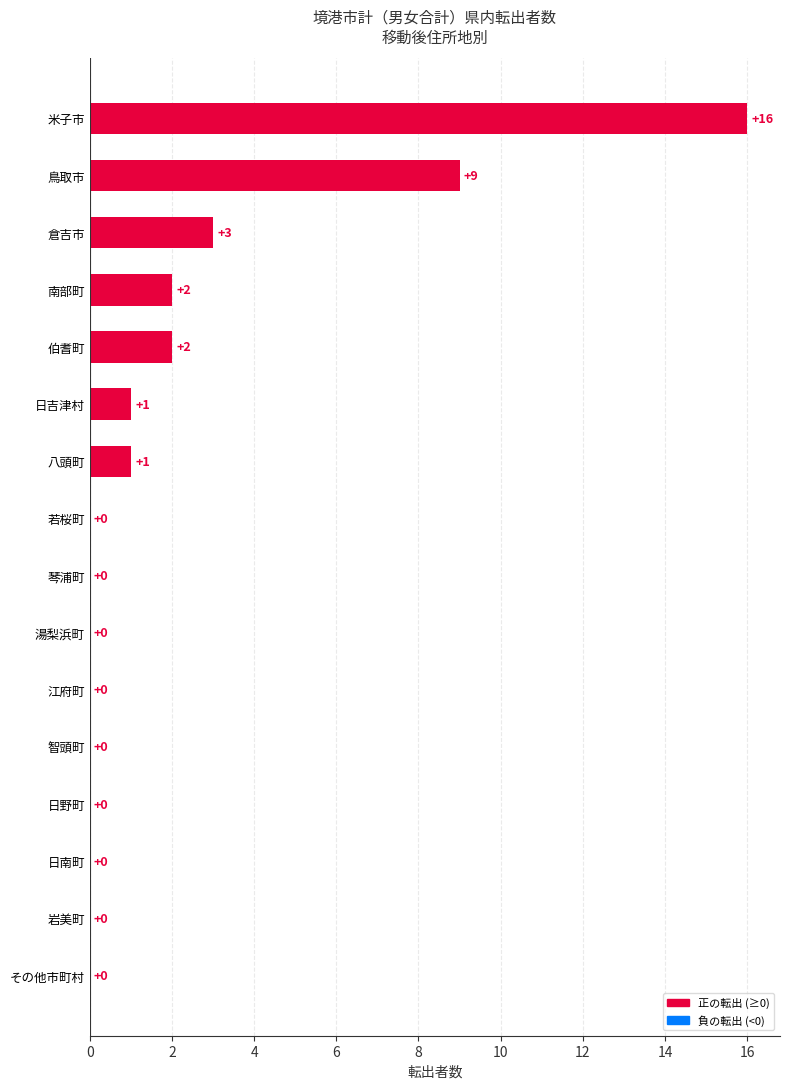

Reading top to bottom, list all the values displayed in this chart.

米子市=16	鳥取市=9	倉吉市=3	南部町=2	伯耆町=2	日吉津村=1	八頭町=1	若桜町=0	琴浦町=0	湯梨浜町=0	江府町=0	智頭町=0	日野町=0	日南町=0	岩美町=0	その他市町村=0